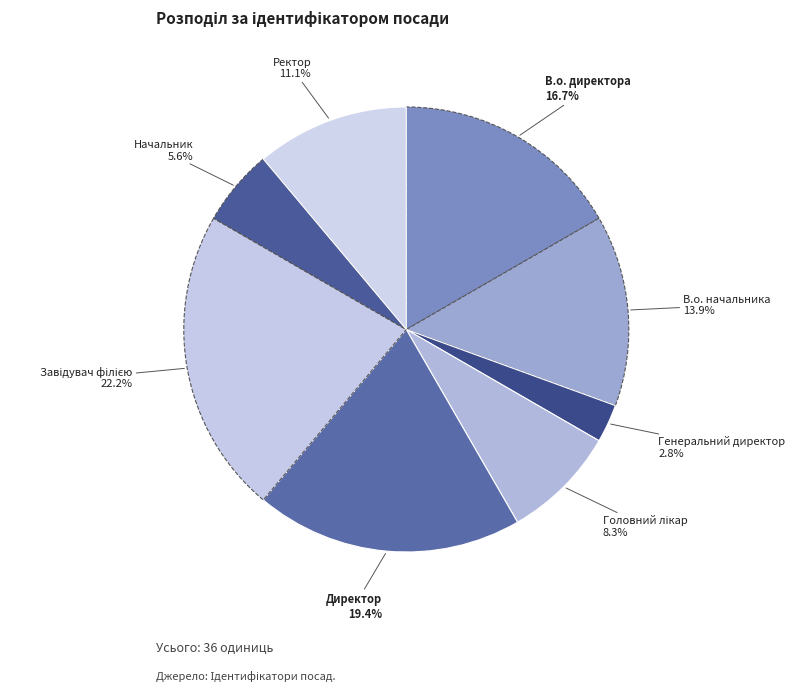

Does any single category account for the majority?

No